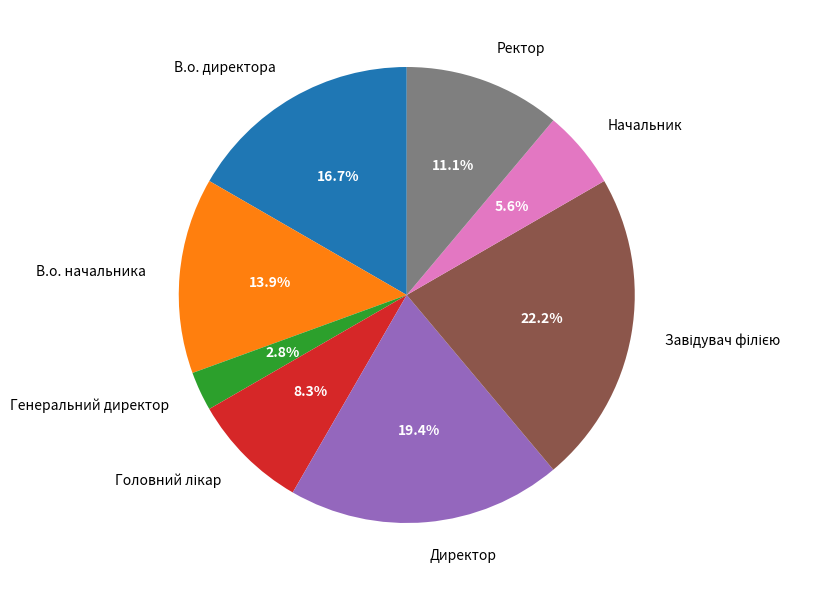

To the nearest percent, what is the difference between the largest and smallest slice percentages?

19%